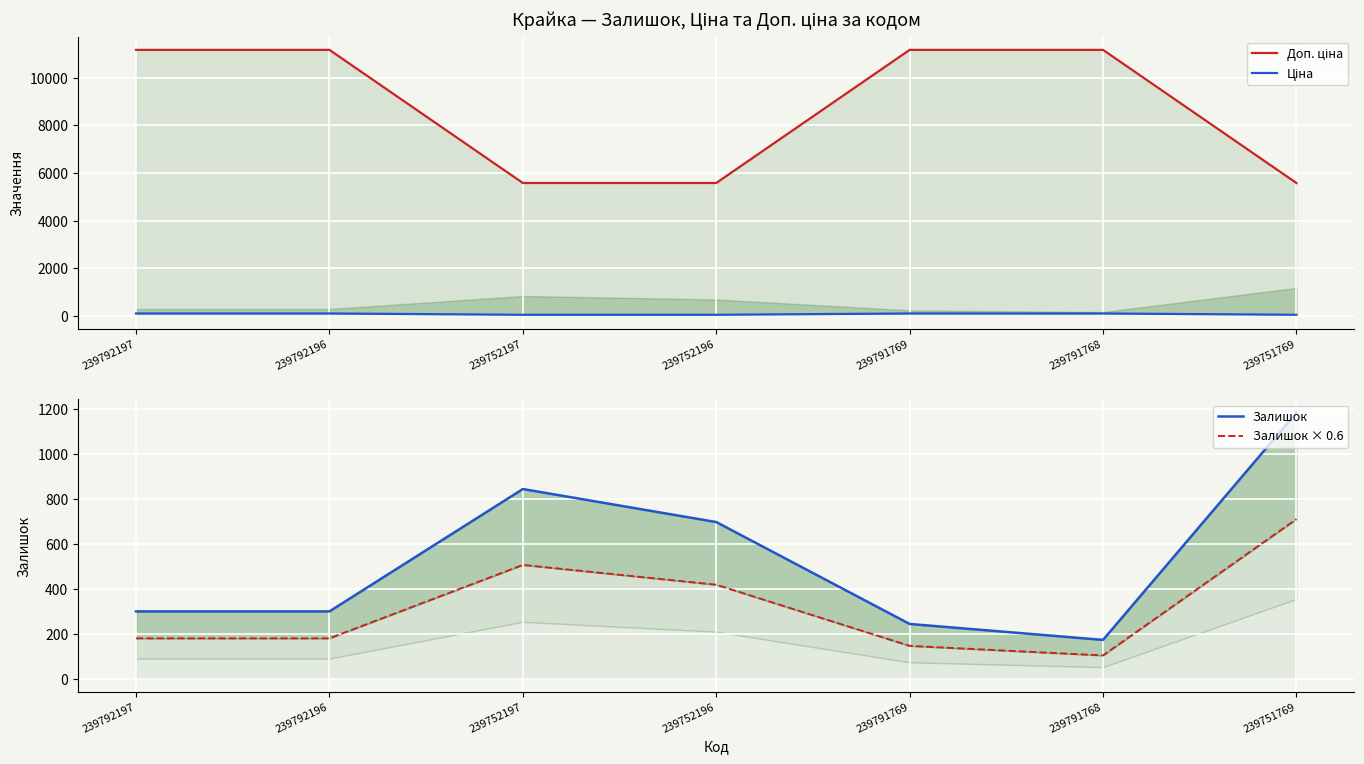

Where is the first local minimum for Залишок × 0.6?

239791768